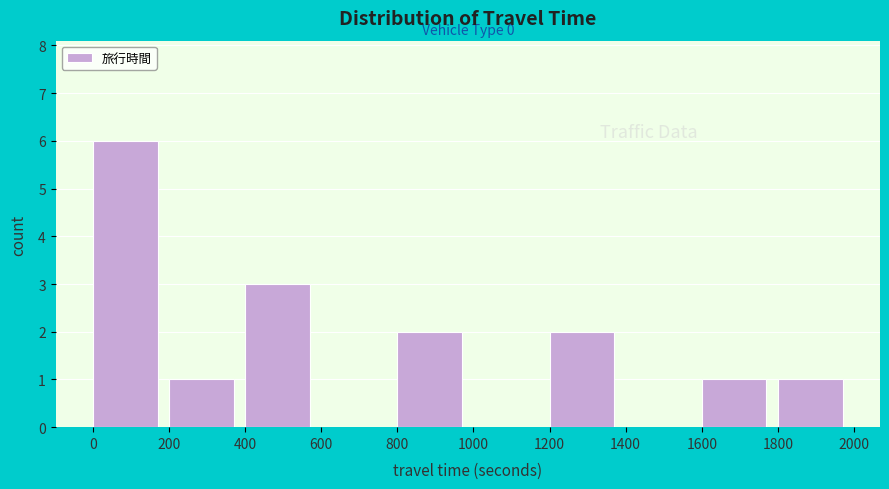

Which range on the x-axis has the tallest bar?

0 to 200